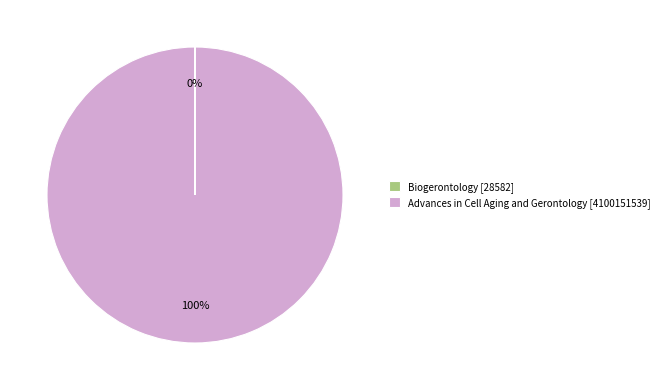

To the nearest percent, what is the difference between the largest and smallest slice percentages?

100%